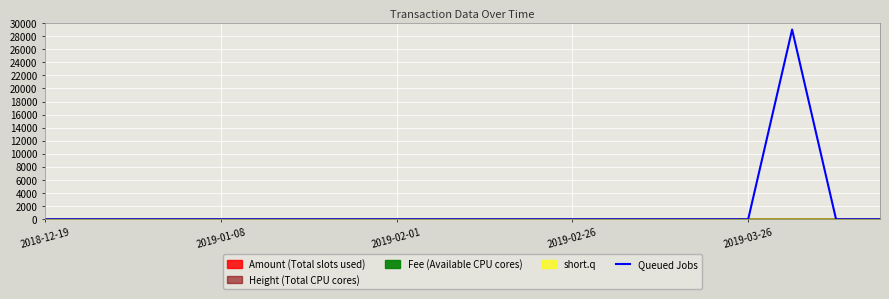

True or false: the data shows 0 at 10.

True